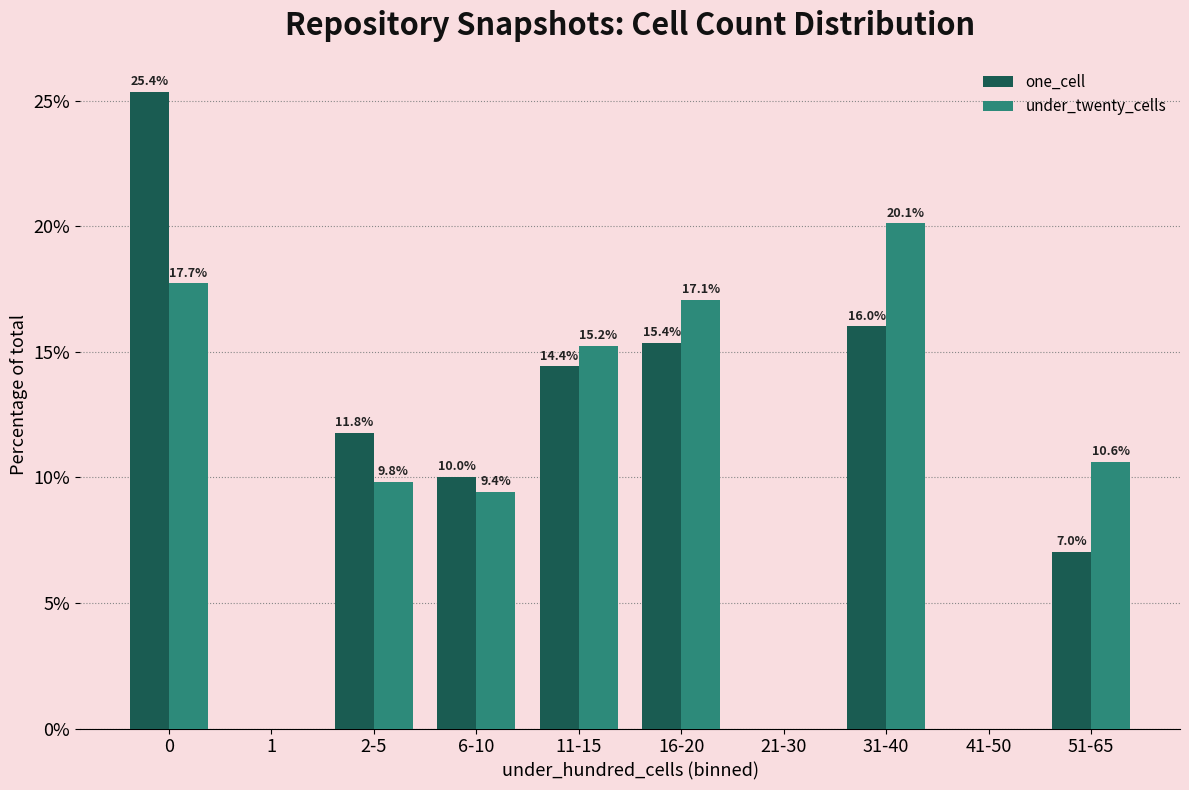

Read the under_twenty_cells value at 16-20.

17.1